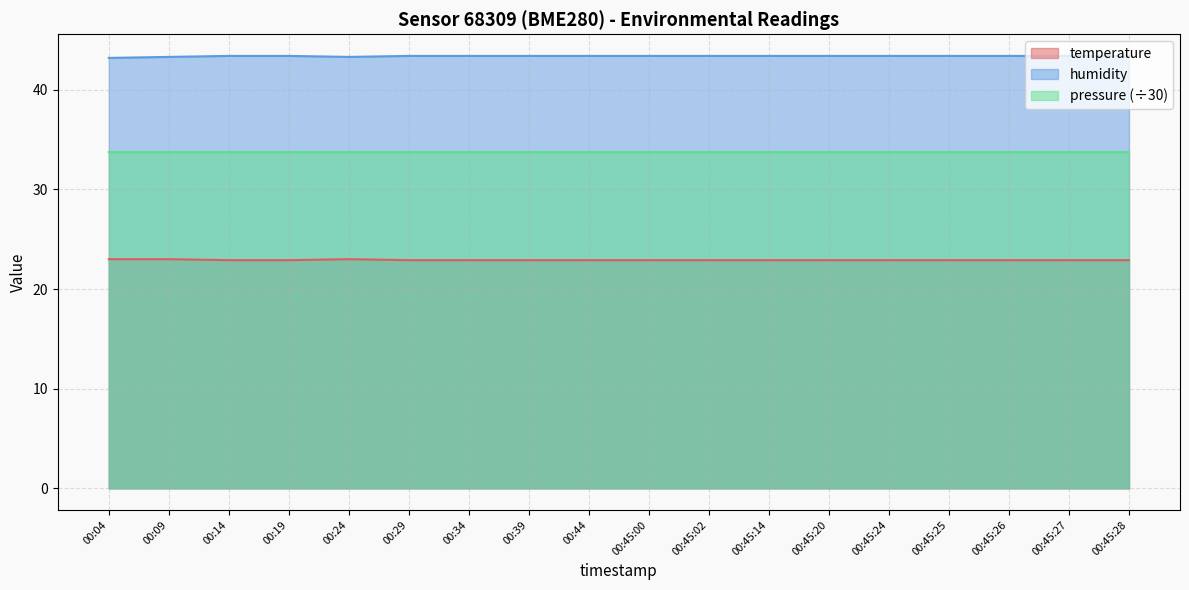

True or false: pressure has more than 2 interior local peaks.

False